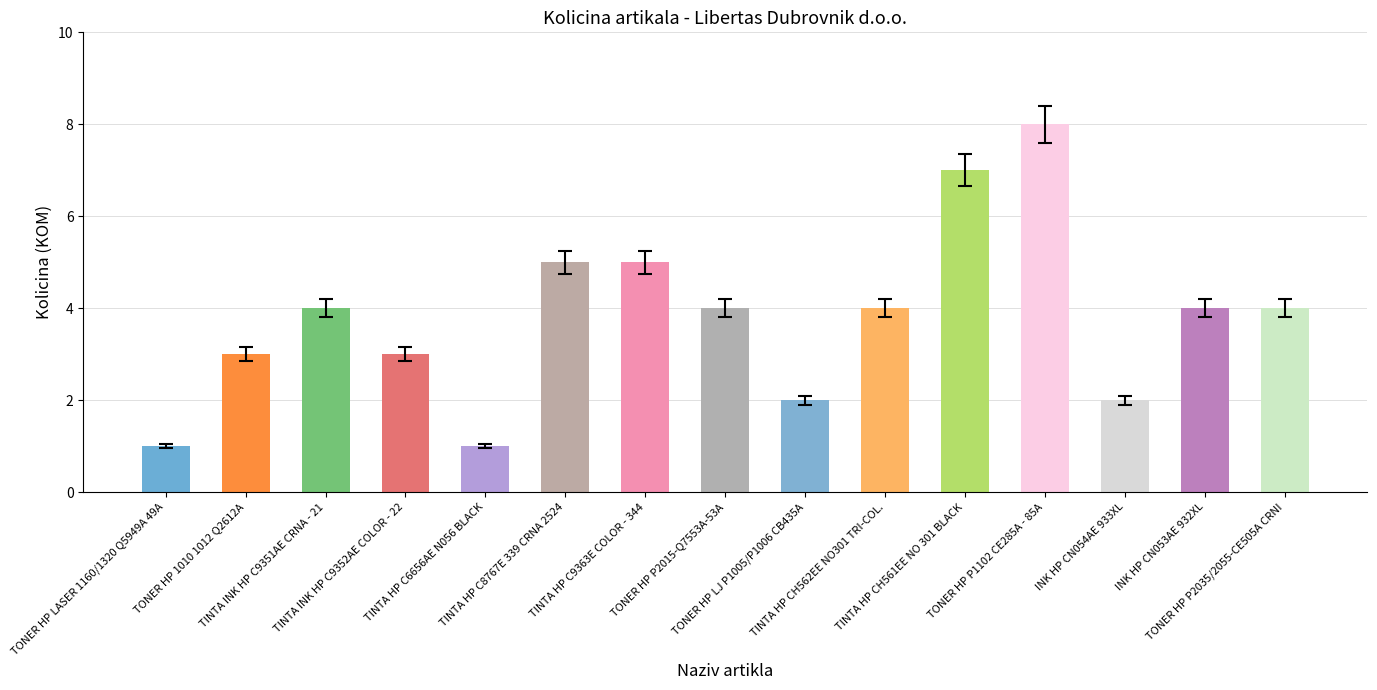

The value at TINTA HP CH561EE NO 301 BLACK is 7. True or false?

True